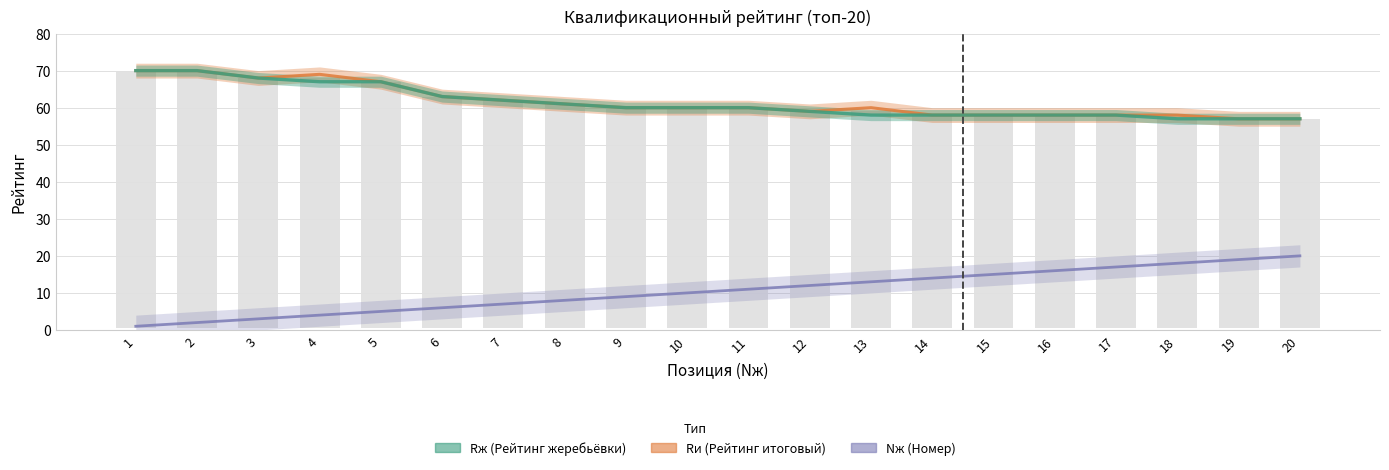

Which category has the lowest value in the Rи series?

19